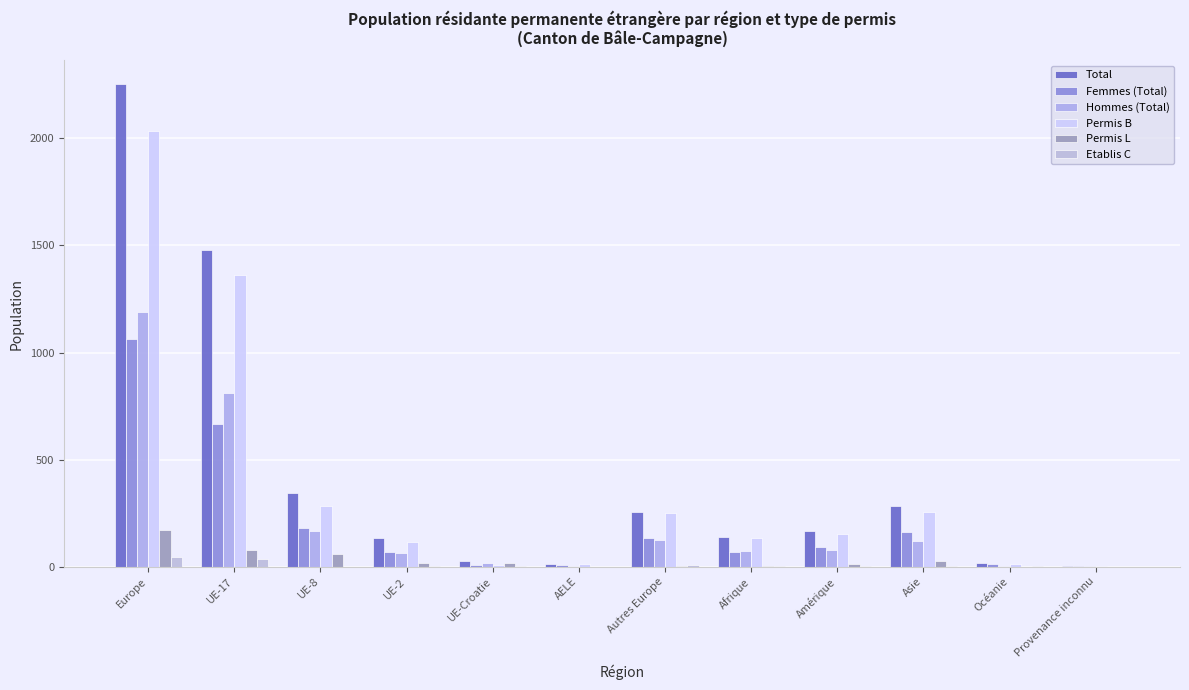

Which series has the largest total across all categories?

Total